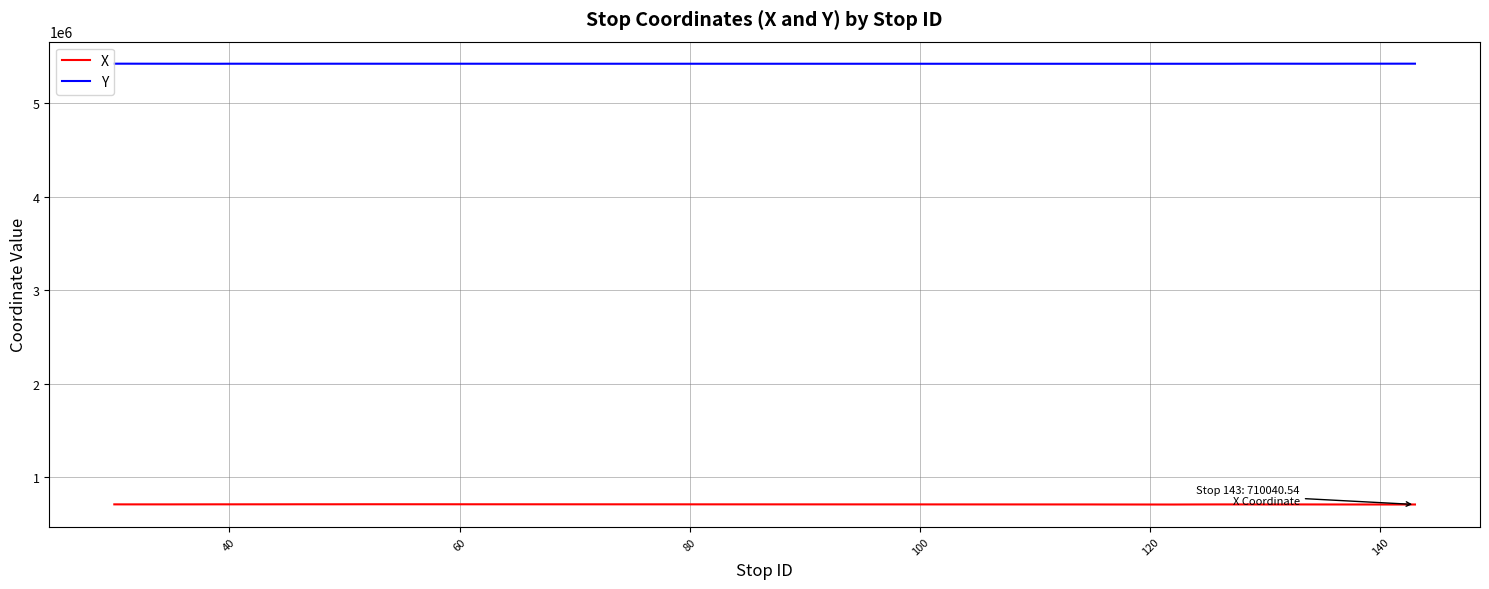

True or false: X has more than 1 points higher than both neighbors.

True